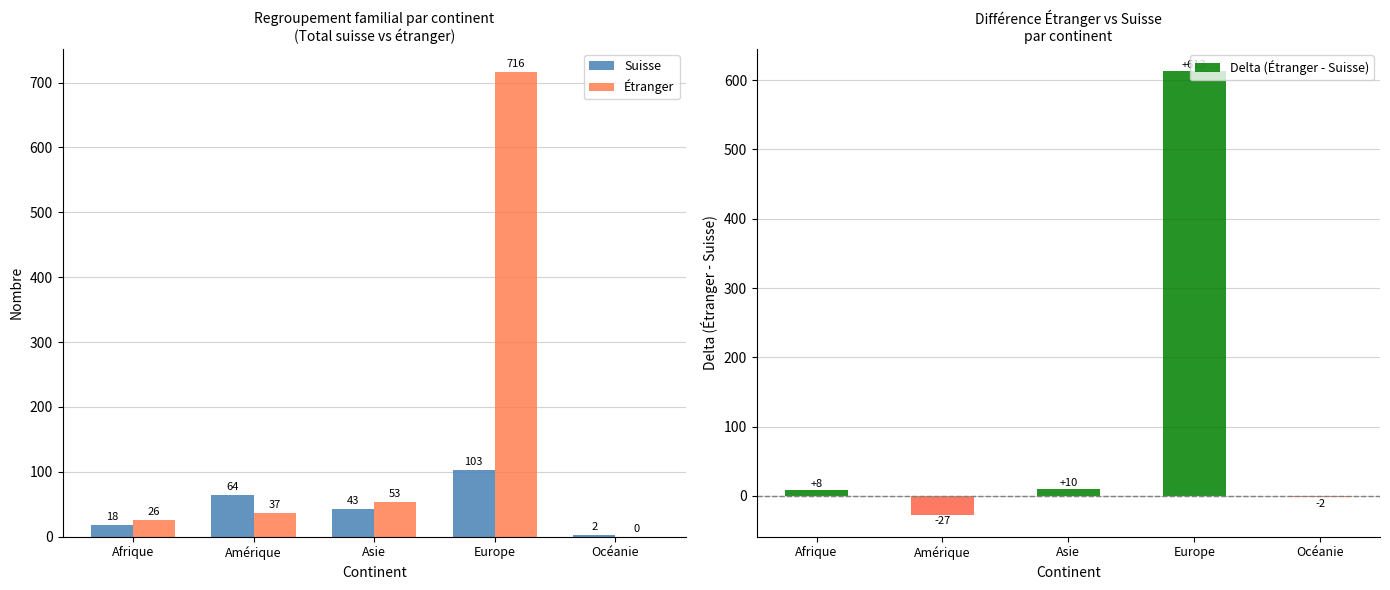

Reading left to right, list all the values displayed in this chart.

Suisse: Afrique=18	Amérique=64	Asie=43	Europe=103	Océanie=2
Étranger: Afrique=26	Amérique=37	Asie=53	Europe=716	Océanie=0
Delta (Étranger - Suisse): Afrique=8	Amérique=-27	Asie=10	Europe=613	Océanie=-2